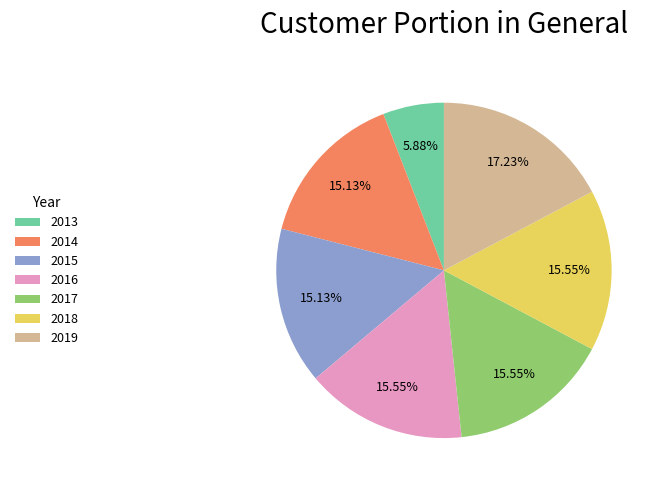

Combined, do 2019 and 2015 account for over 50%?

No